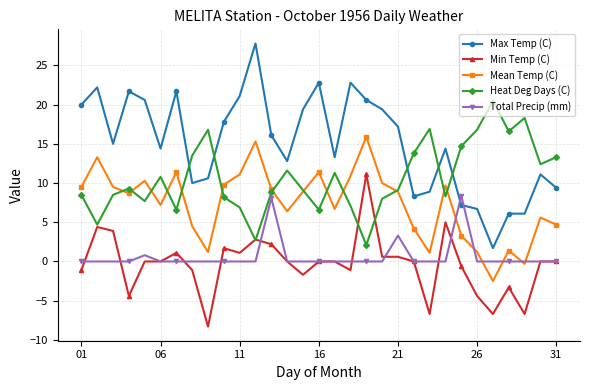

In Mean Temp (C), how many points are lower than both neighbors (excluding endpoints)?

8